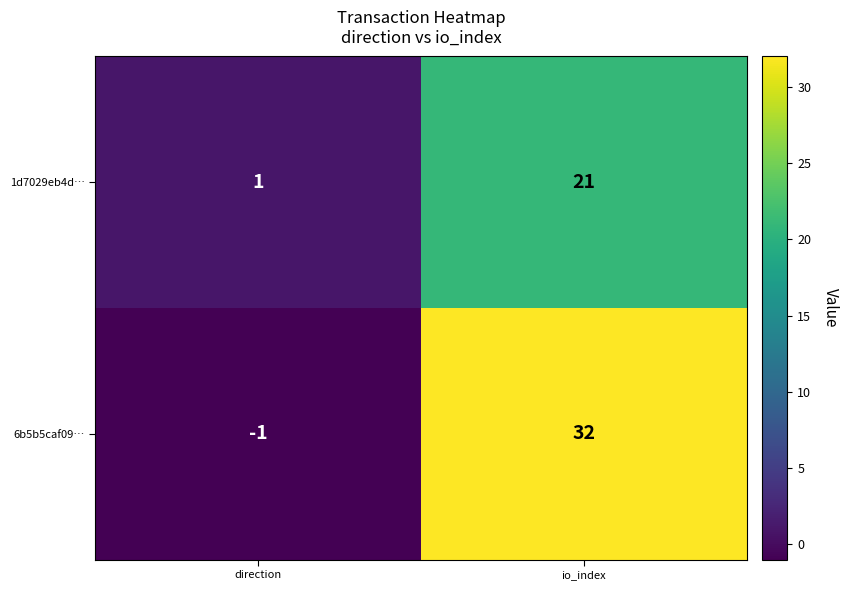

Count the number of categories in the chart.

2